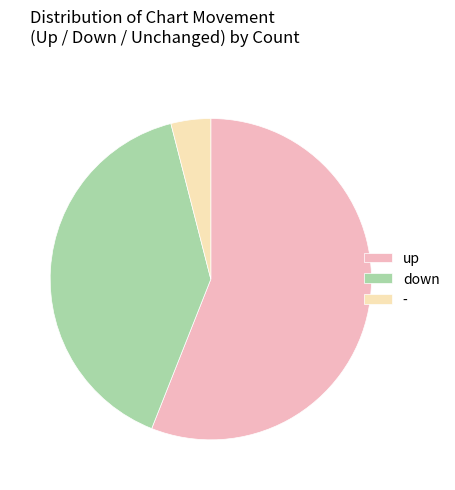

How many slices are in this pie chart?

3